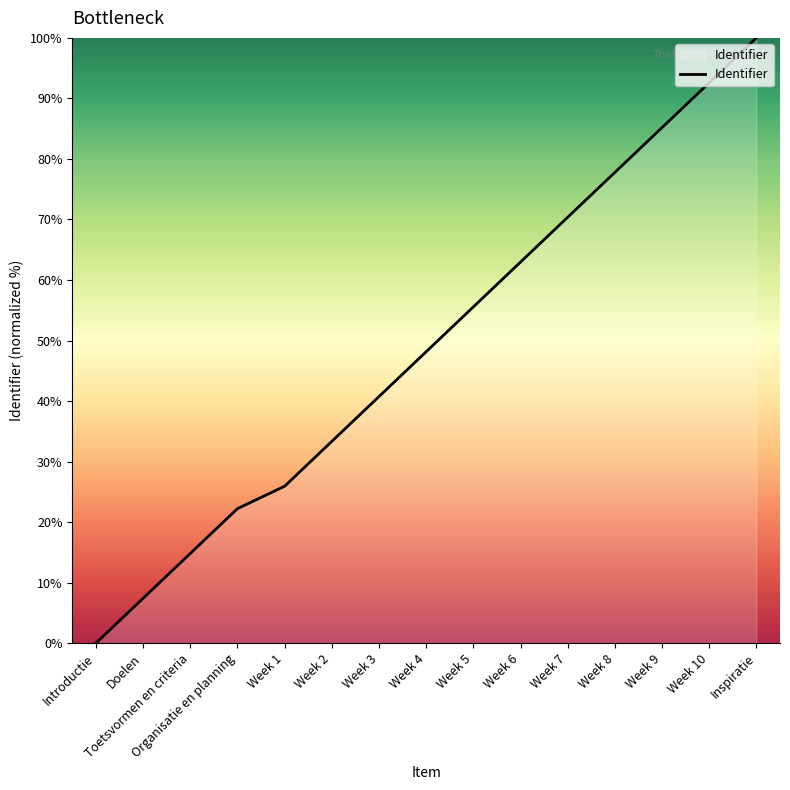

Which has a higher value, Week 1 or Week 9?

Week 9